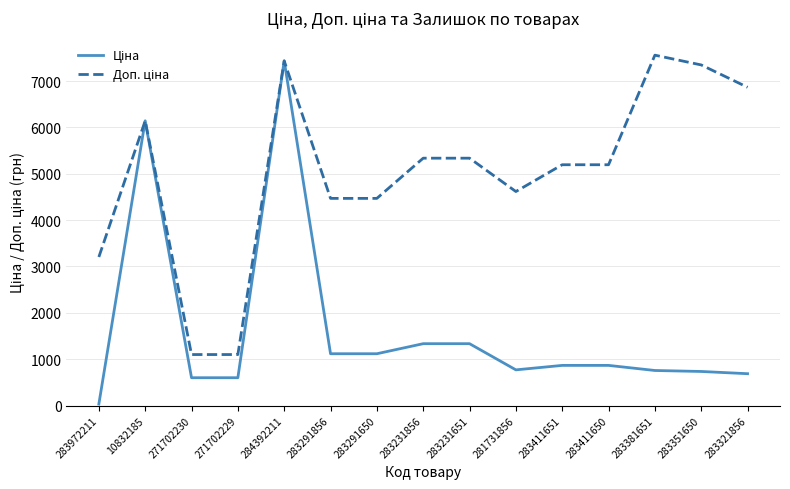

What is the difference between the highest and lowest values at 283381651?

6803.7